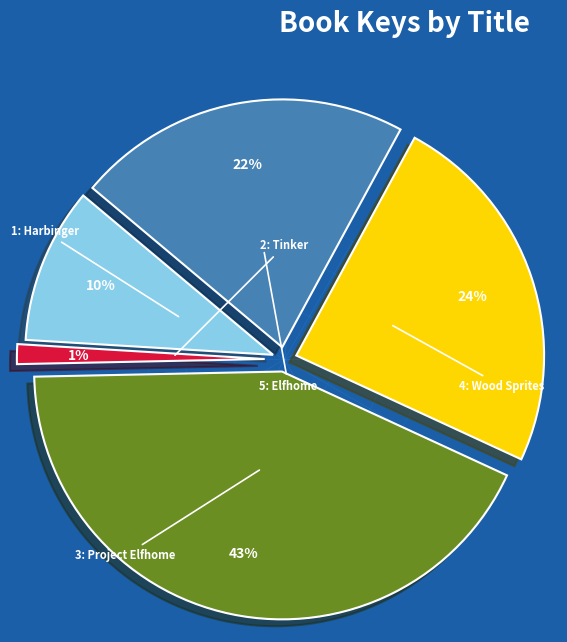

Is there any slice that represents more than half of the pie?

No